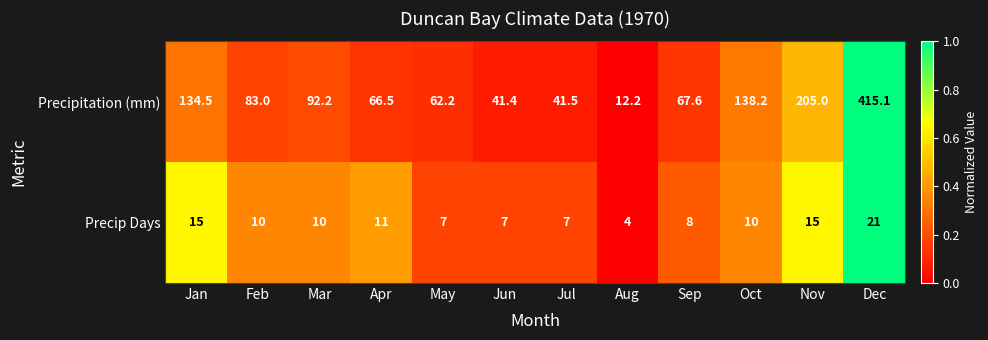

The value of Precipitation (mm) at Jun is 41.4. True or false?

True